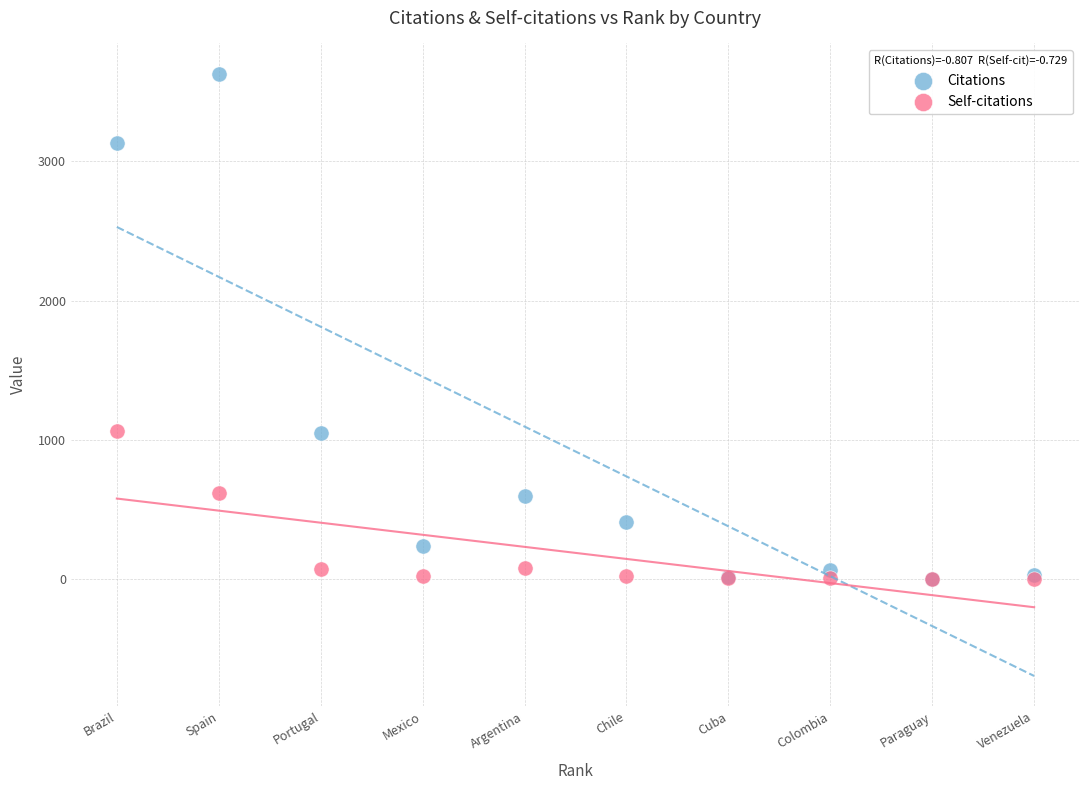

What are all the series names shown in the legend?

Citations, Self-citations